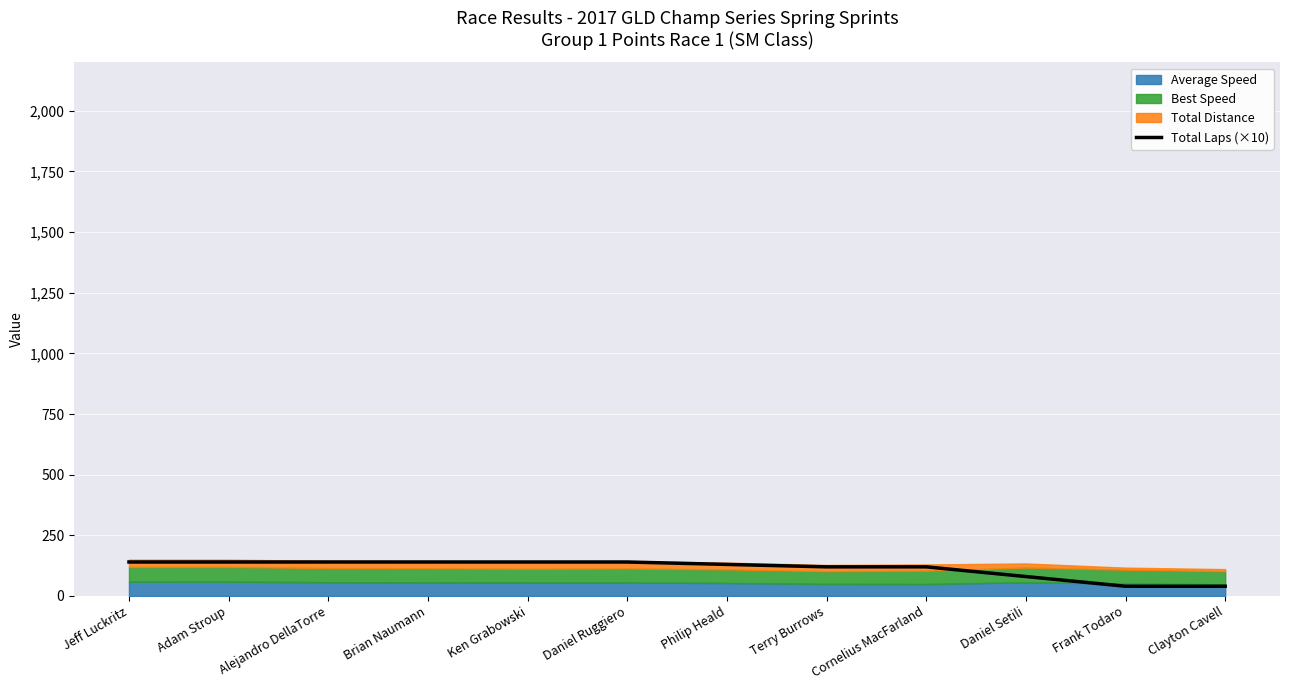

What is the minimum value shown in the chart?

40